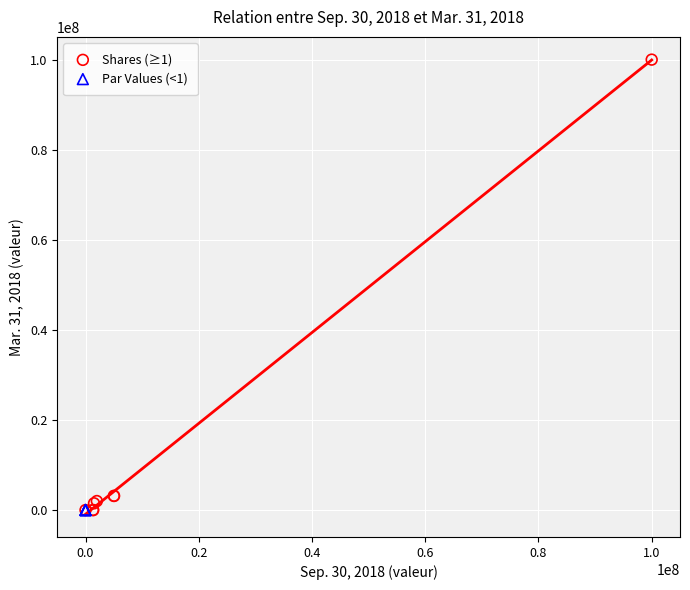

Which series has the largest Y range (max minus min)?

Shares (≥1)